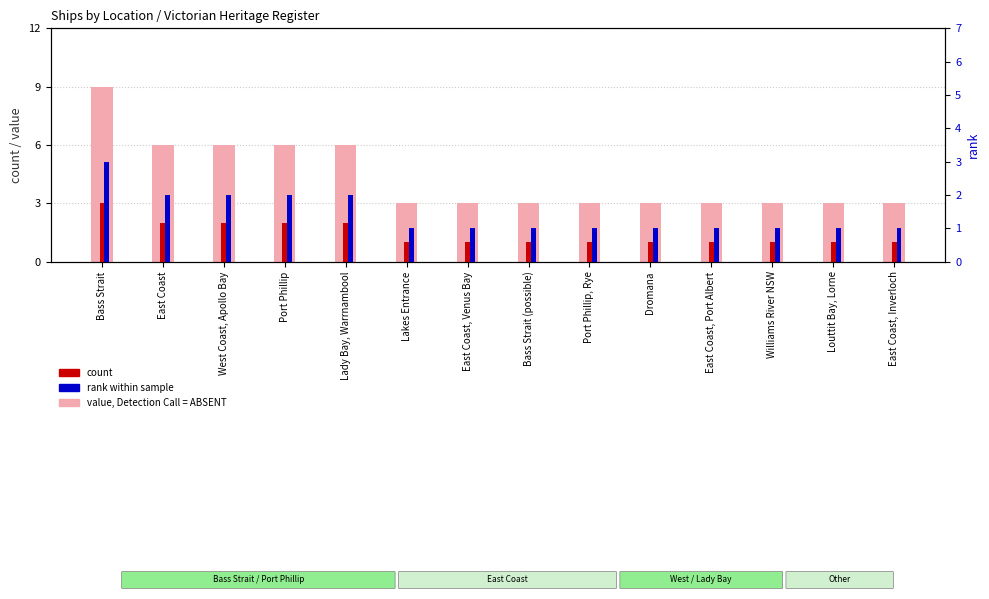

The rank, Detection Call = ABSENT series shows 1 at Dromana. True or false?

True